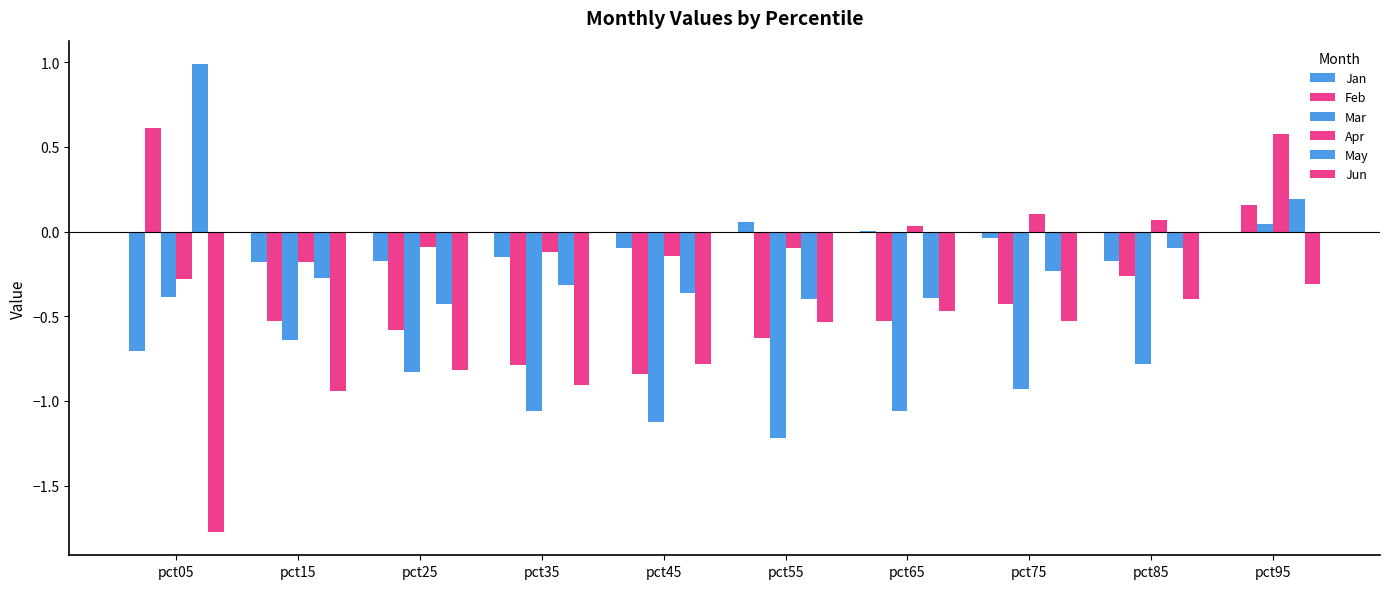

Which category has the highest value across all series?

pct05